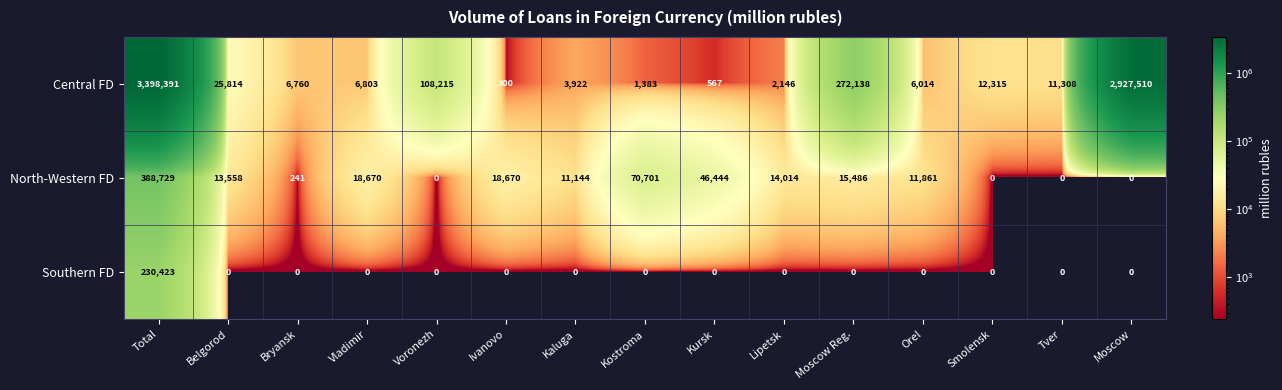

Which series has the largest range (max minus min)?

Central FD